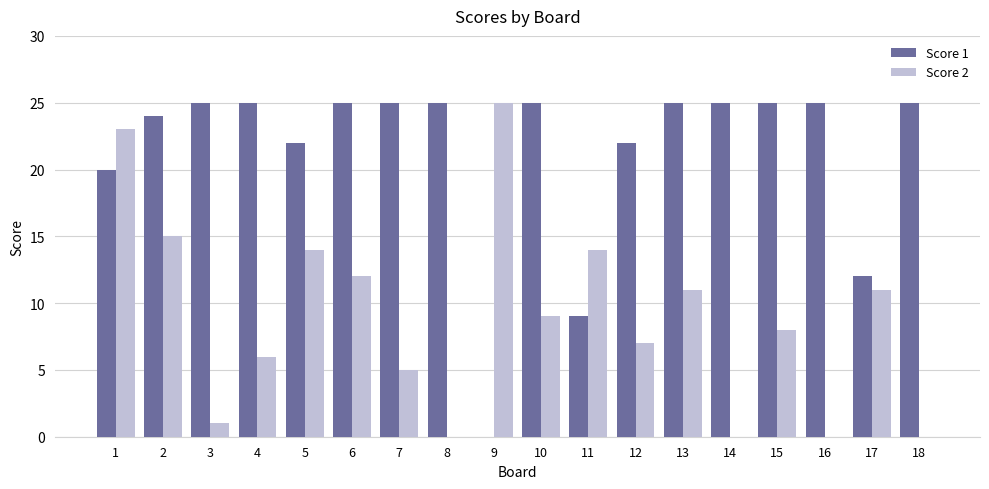

Which series changed the most between 10 and 16?

Score 2